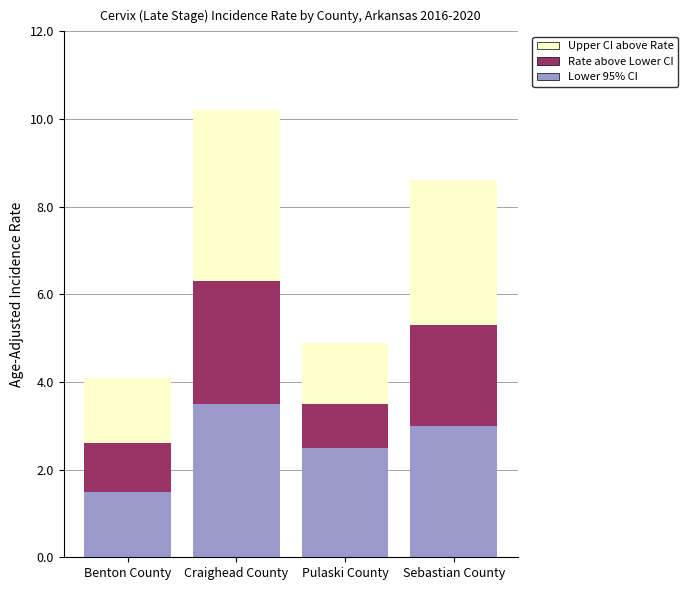

At which label does Lower 95% CI reach its minimum?

Benton County